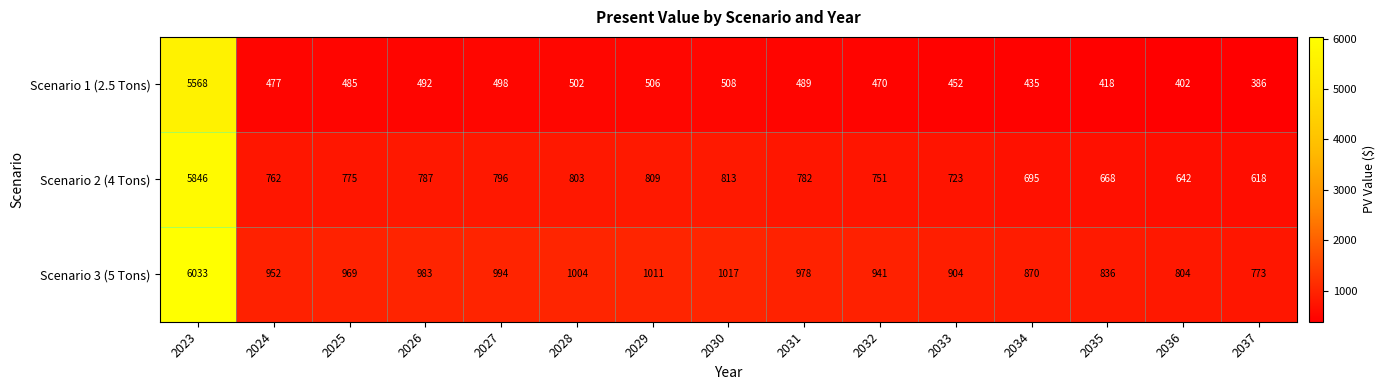

What is the greatest value displayed?

6033